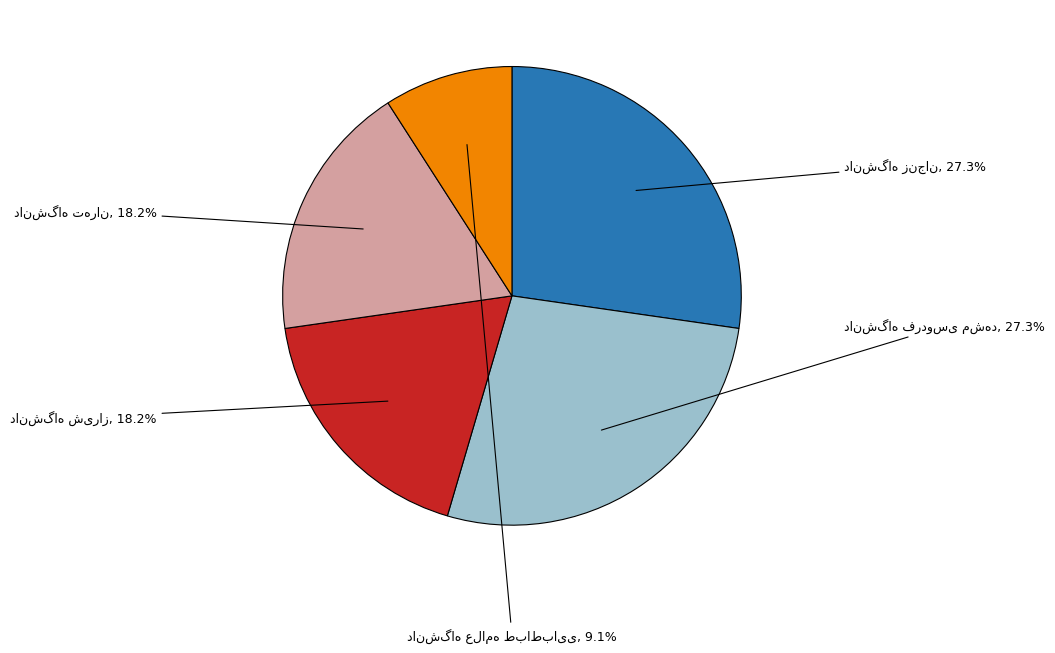

Is there a majority slice in this chart?

No